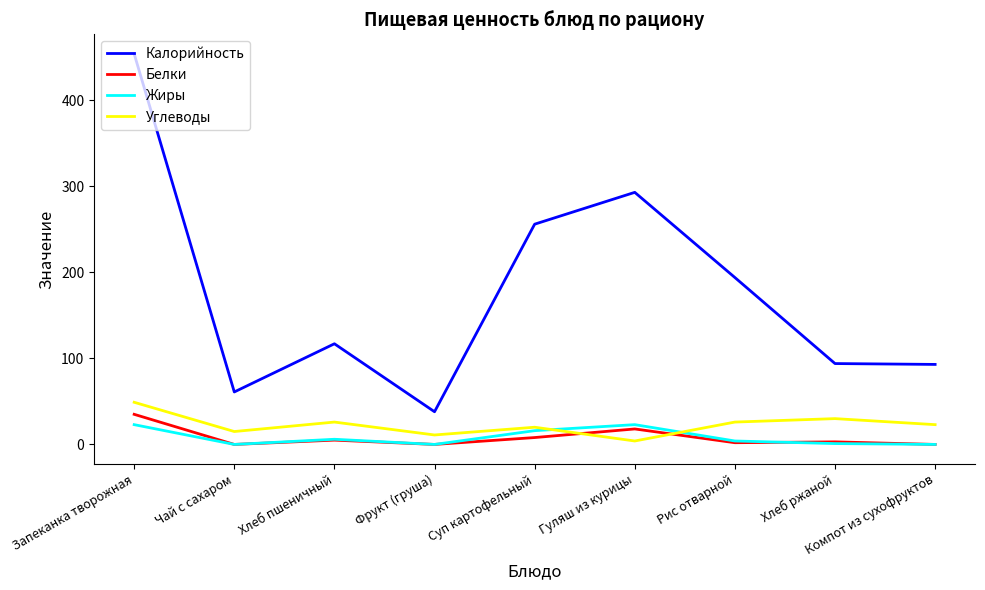

Which series has the largest range (max minus min)?

Калорийность